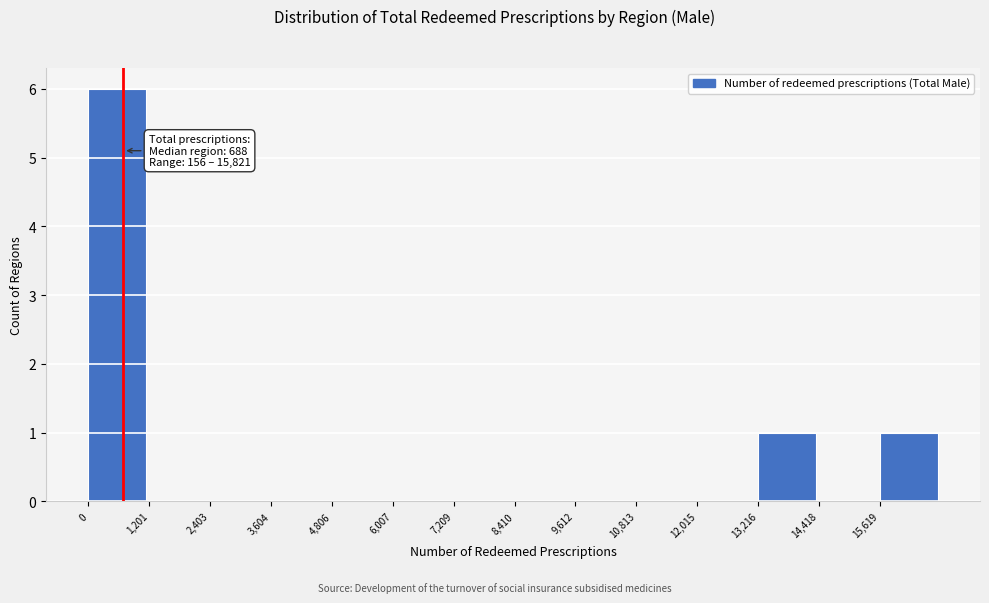

Over which range of the x-axis is the bar tallest?

0 to 1200